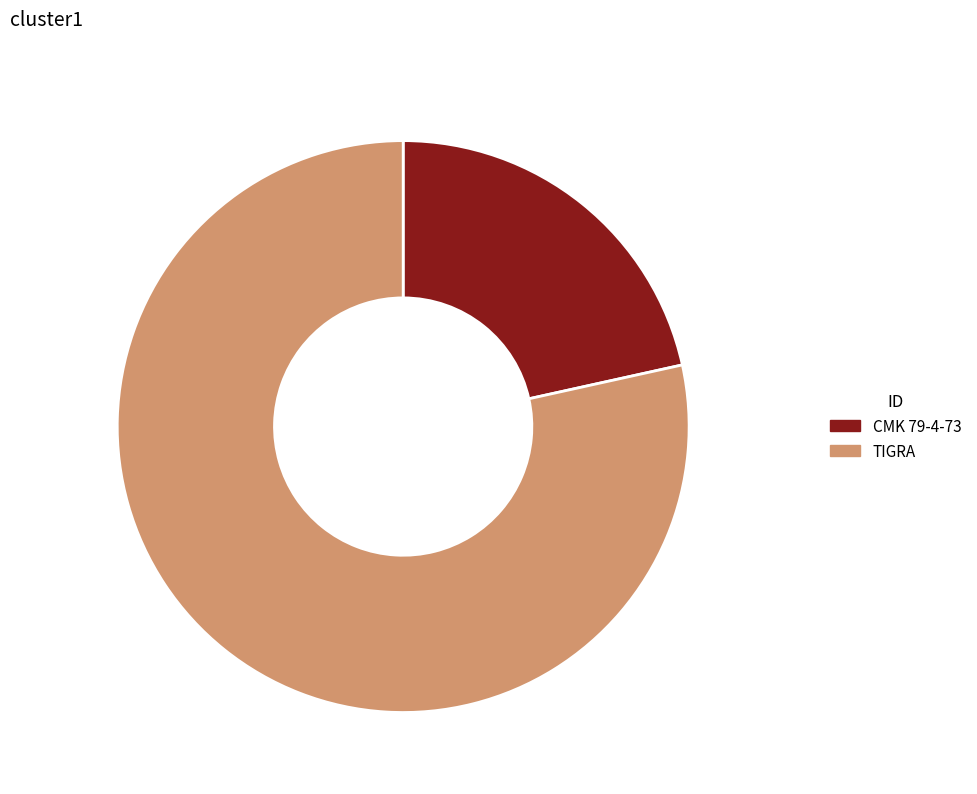

Is TIGRA the majority of the pie?

Yes